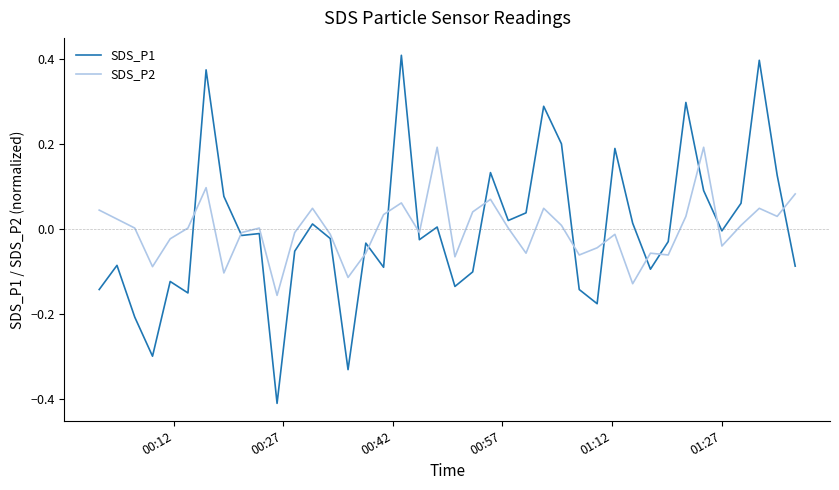

Rank the series by their maximum value, from lowest to highest.

SDS_P2, SDS_P1